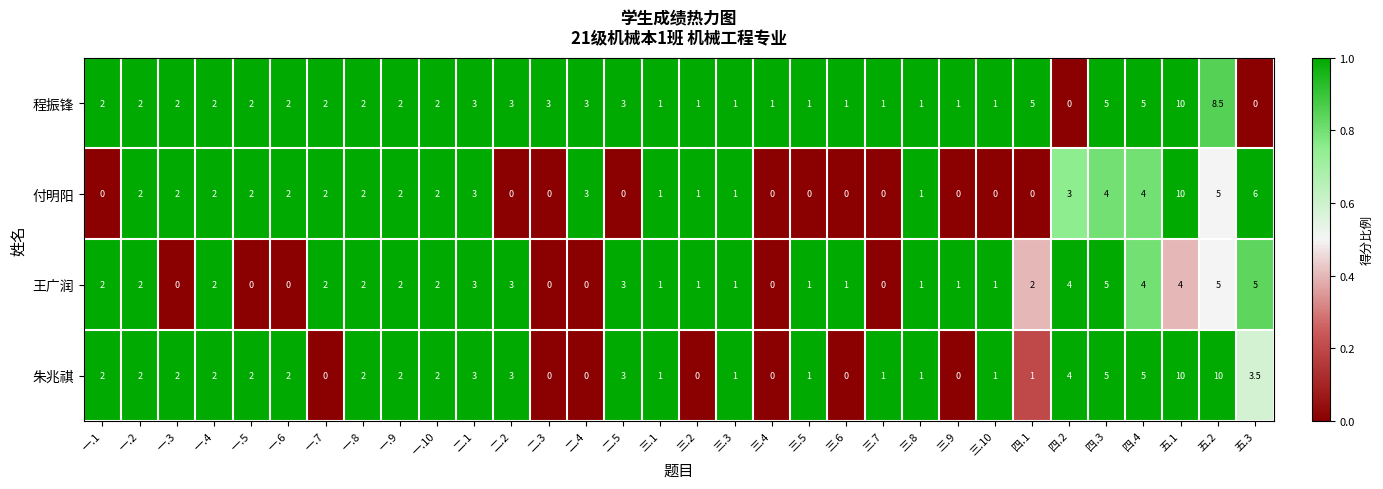

The value of 朱兆祺 at 二.2 is 0.6. True or false?

False